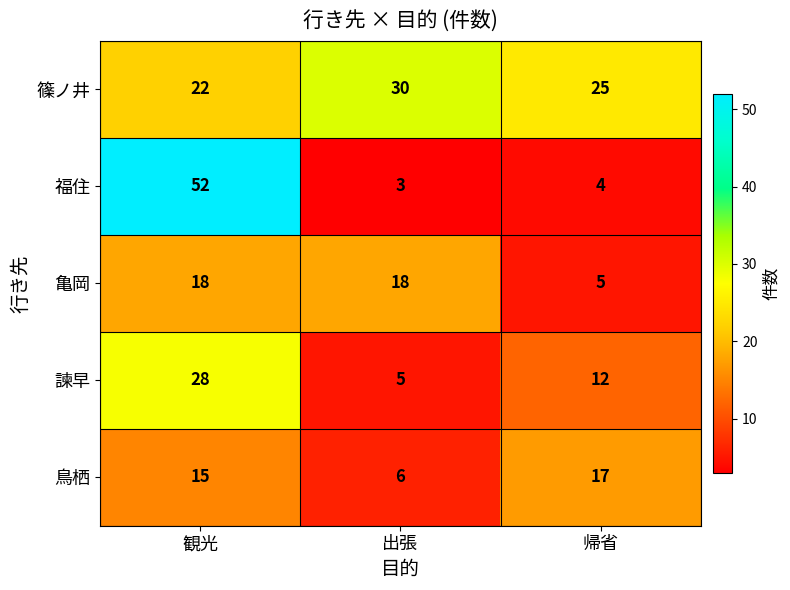

At how many categories does at least one series exceed 46?

1